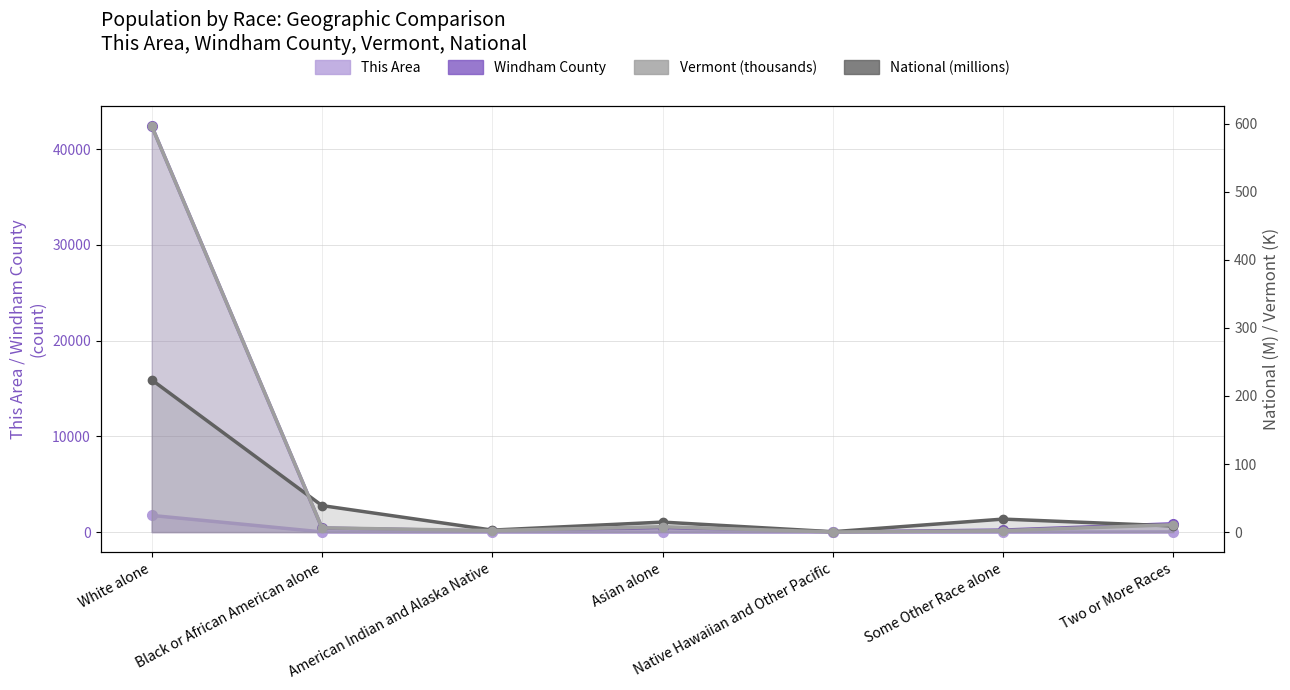

The Windham County series shows 114.0 at American Indian and Alaska Native. True or false?

True